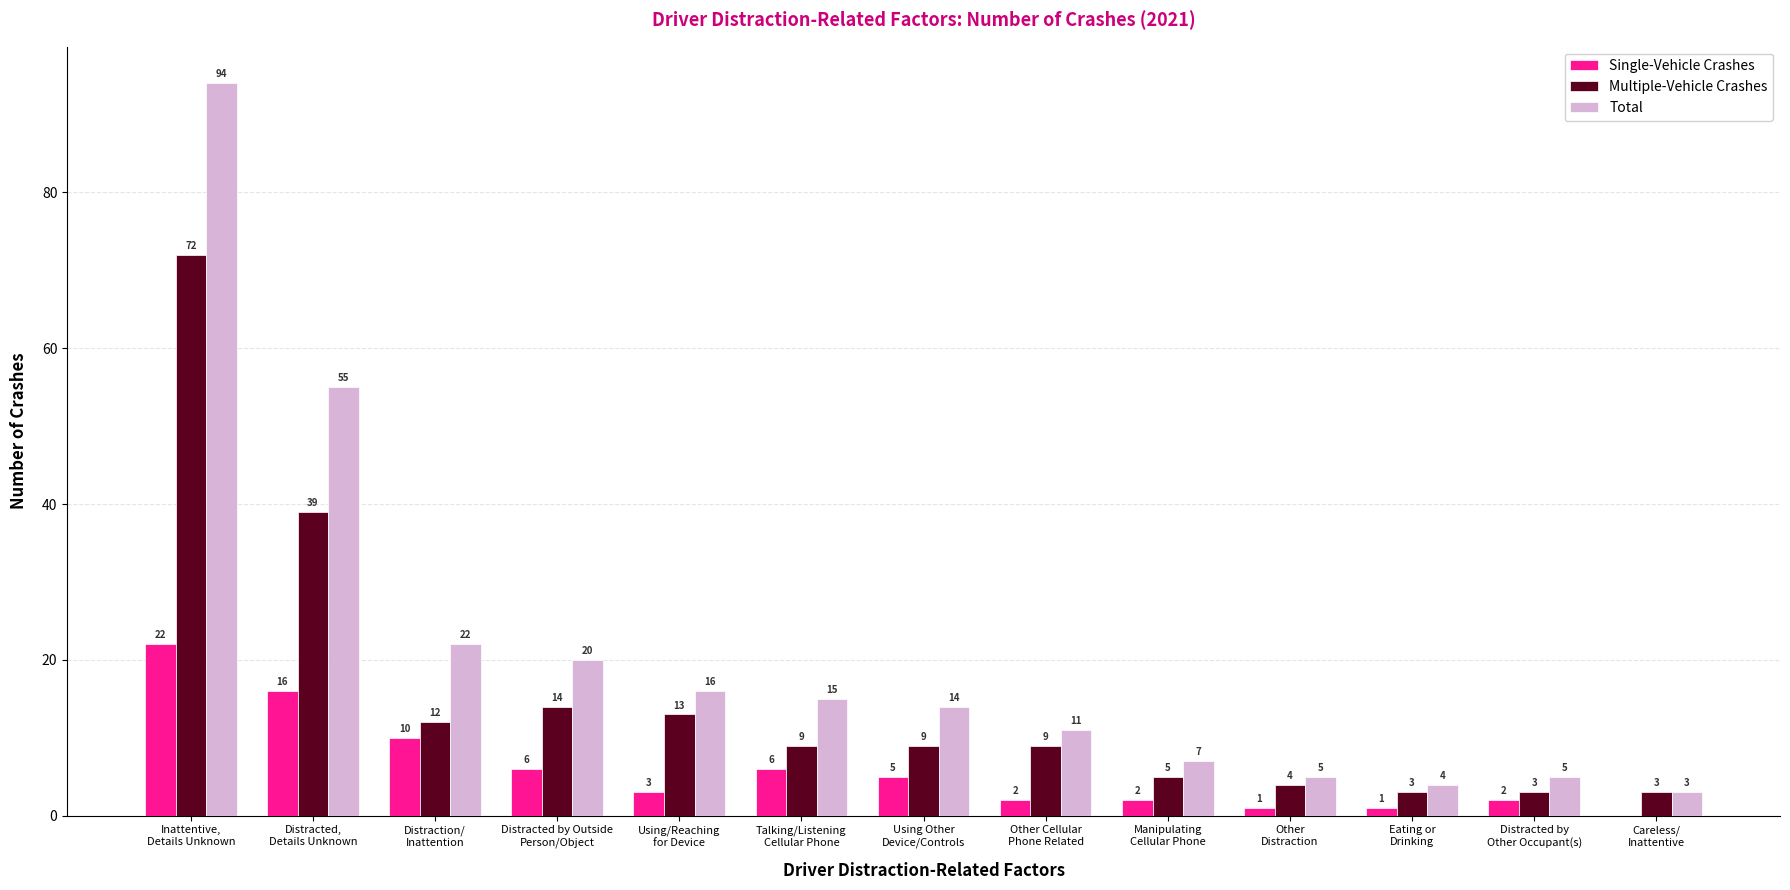

What is the maximum value for Single-Vehicle Crashes?

22